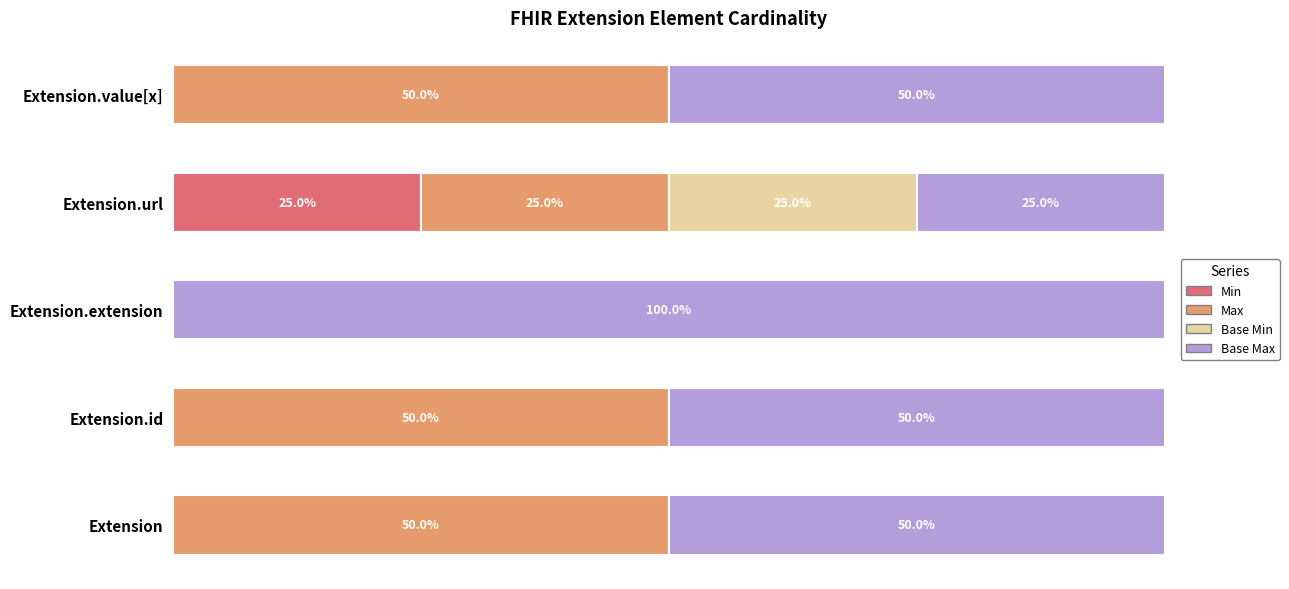

At which label does Min reach its peak?

Extension.url